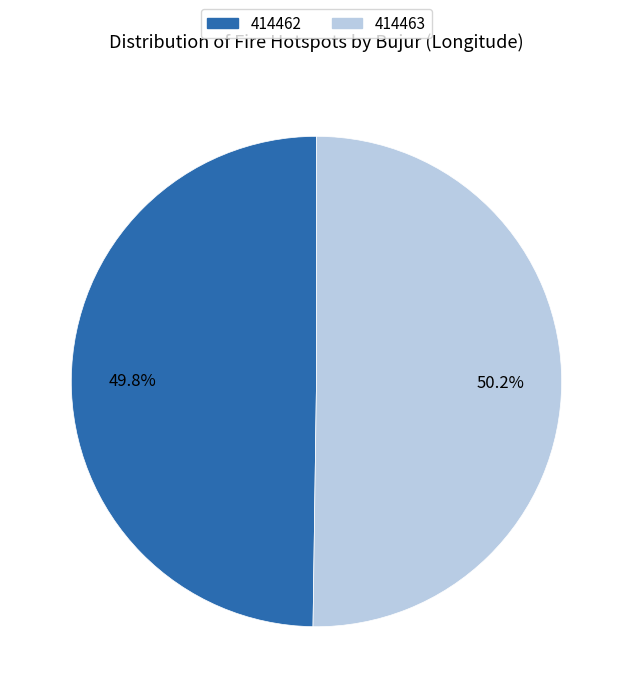

Approximately how many times larger is the value at 414463 compared to 414462?

1.0